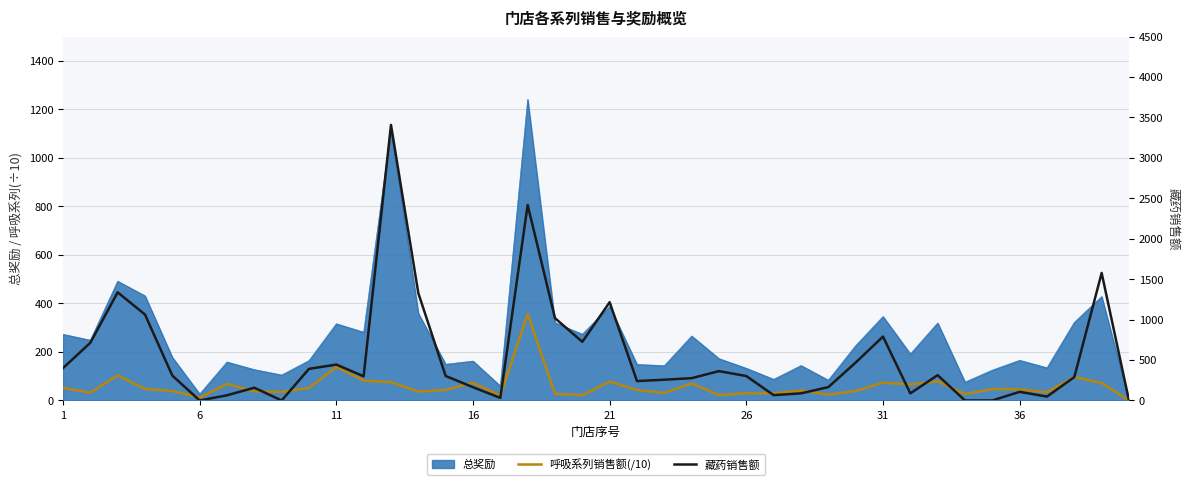

What is the maximum value for 总奖励?

1240.7